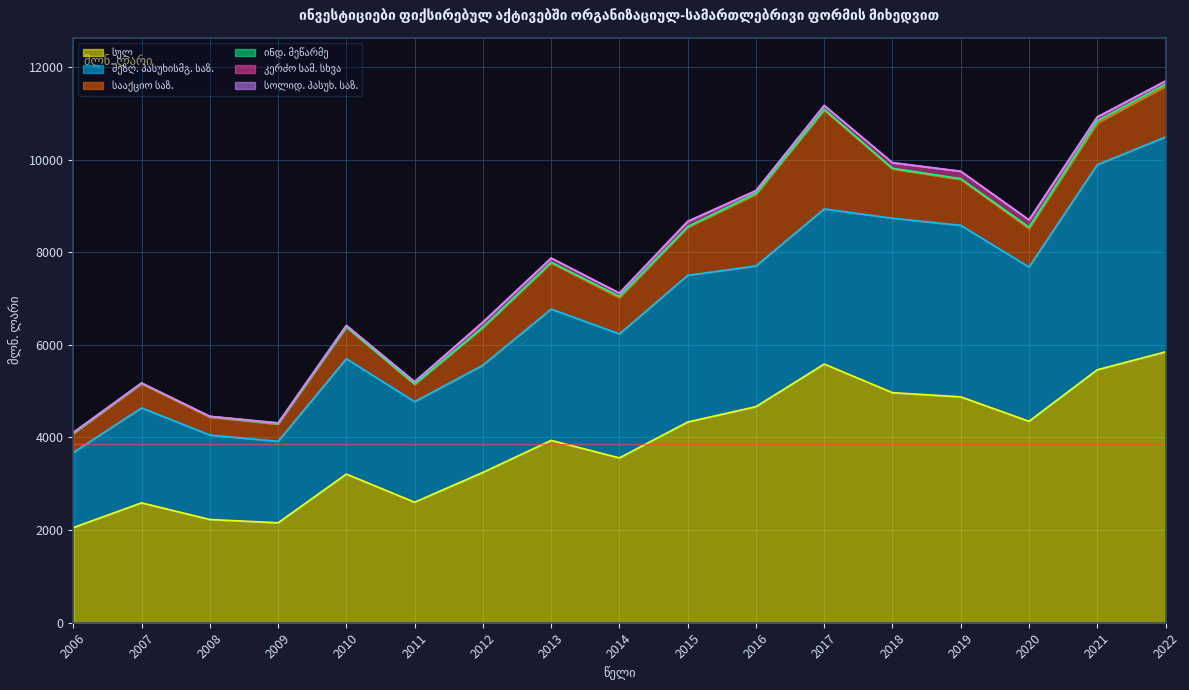

True or false: სოლიდ. პასუხ. საზ. and ინდ. მეწარმე cross at least once.

False